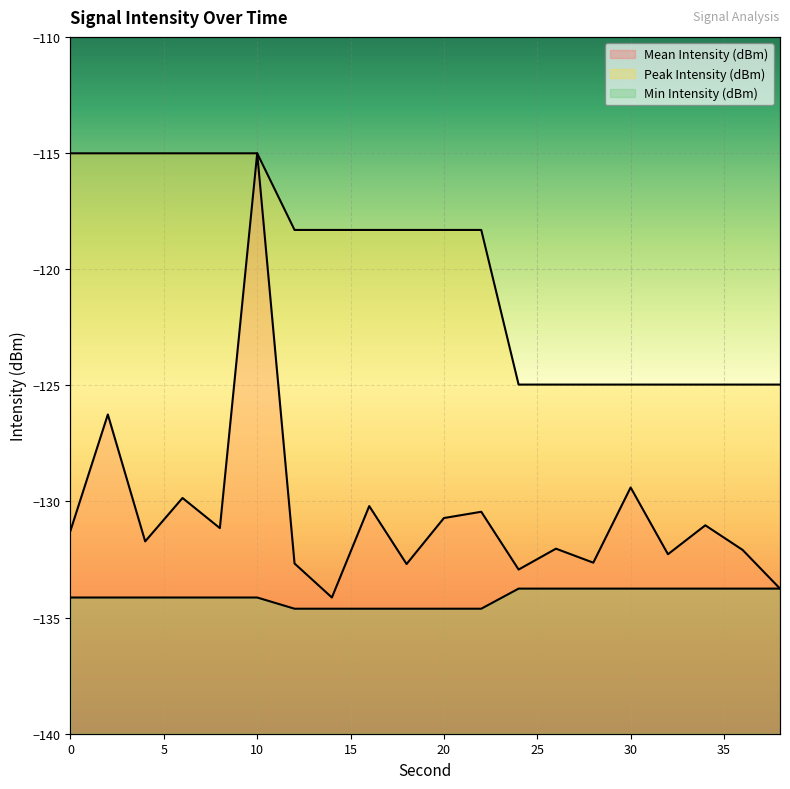

What is the value of the Mean Intensity (dBm) point at the 4th from the left?

-129.9